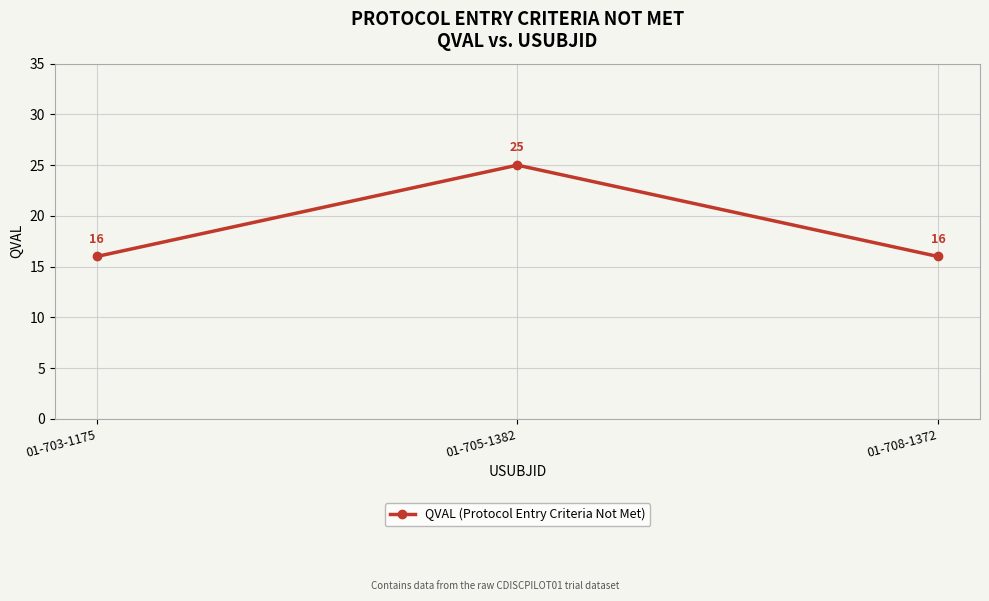

Is this an area chart (filled region under the line)?

No